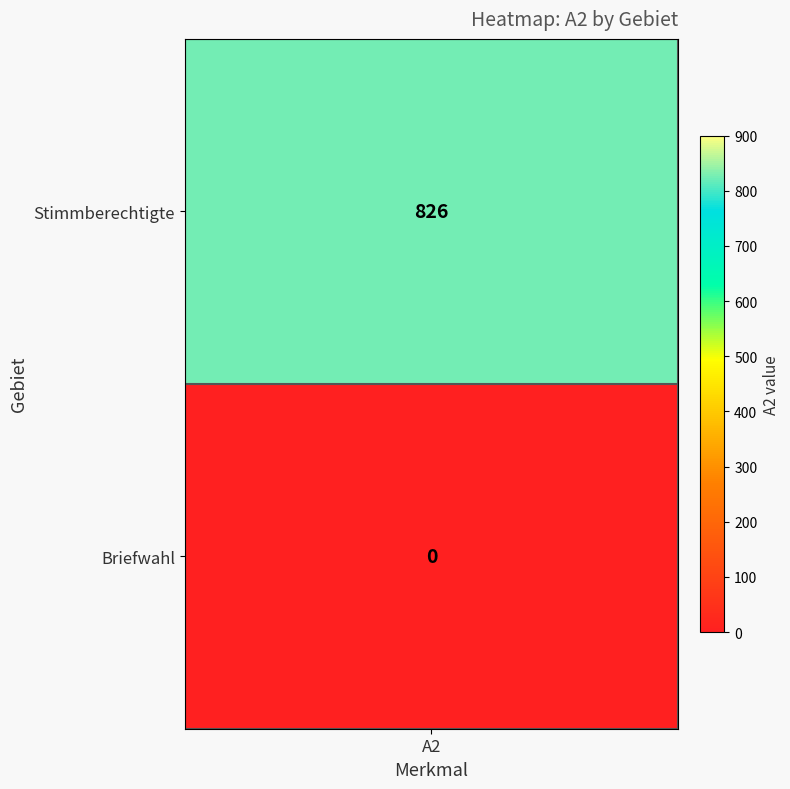

Rank the series by their average value, from lowest to highest.

Briefwahl, Stimmberechtigte